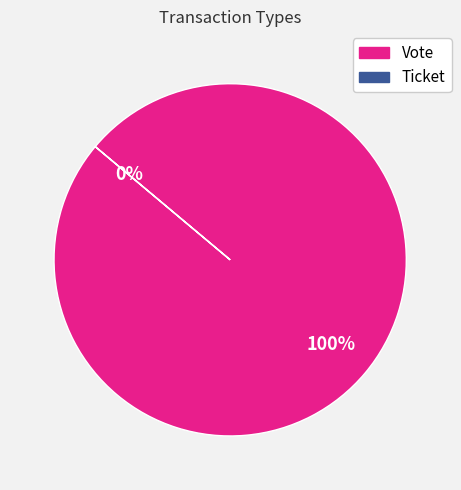

Combined, do Vote and Ticket account for over 50%?

Yes